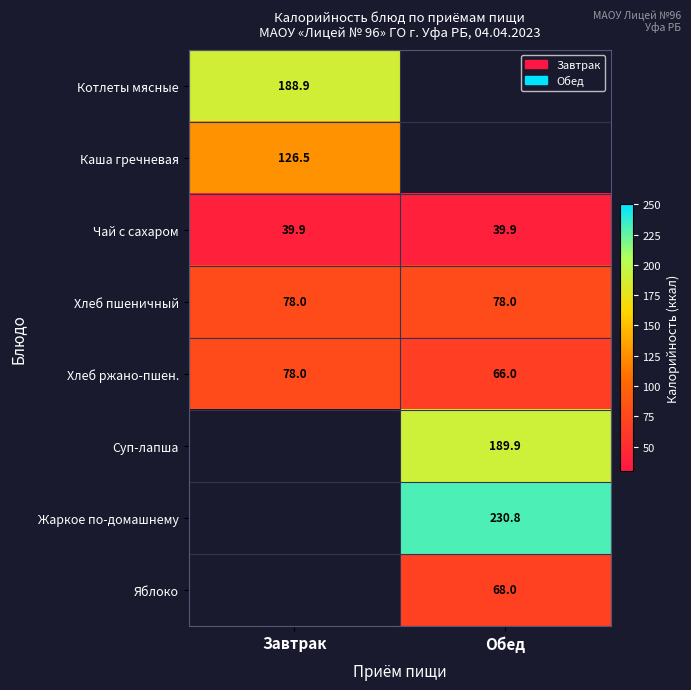

Is the value of Хлеб пшеничный at Обед greater than the value of Чай с сахаром at Завтрак?

Yes